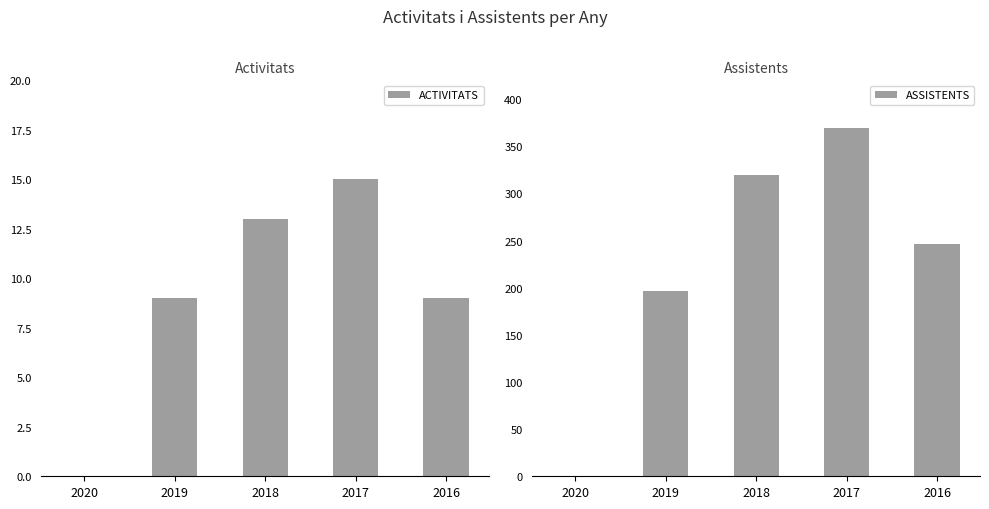

How many ACTIVITATS values are between 9 and 13?

3